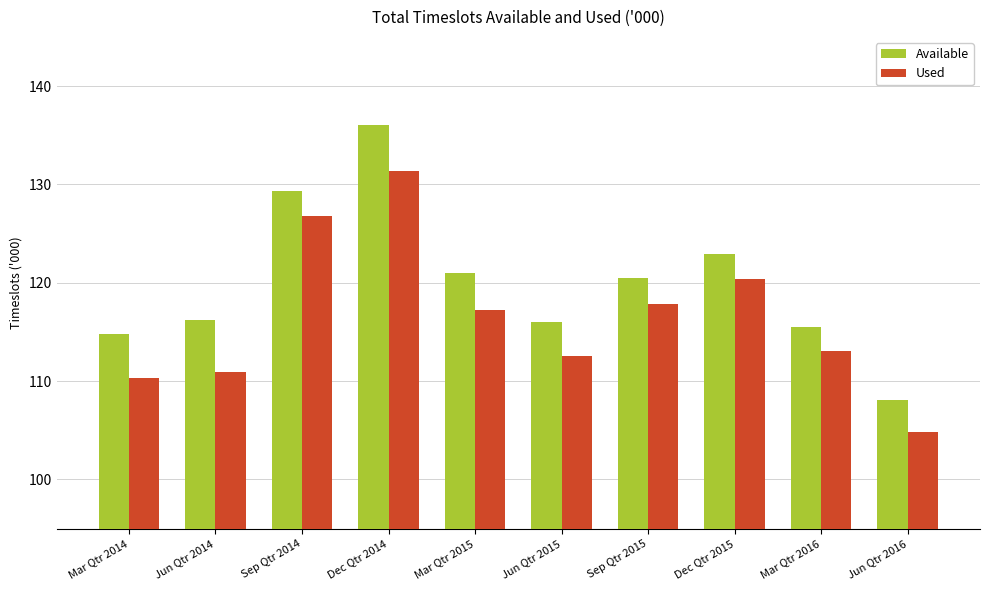

What are all the series names shown in the legend?

Available, Used